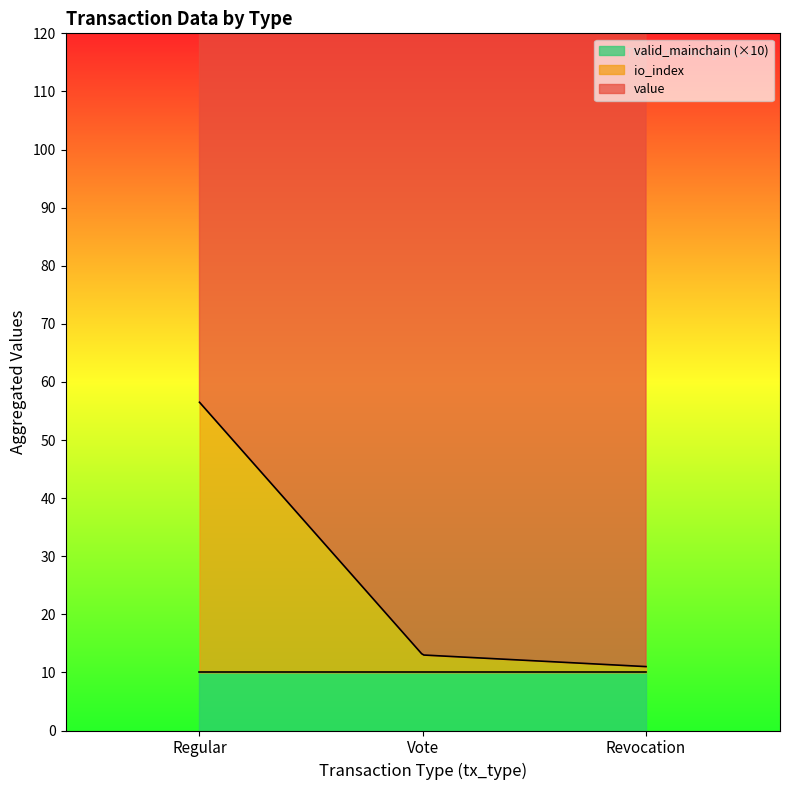

Read the valid_mainchain value at Regular.

1.0